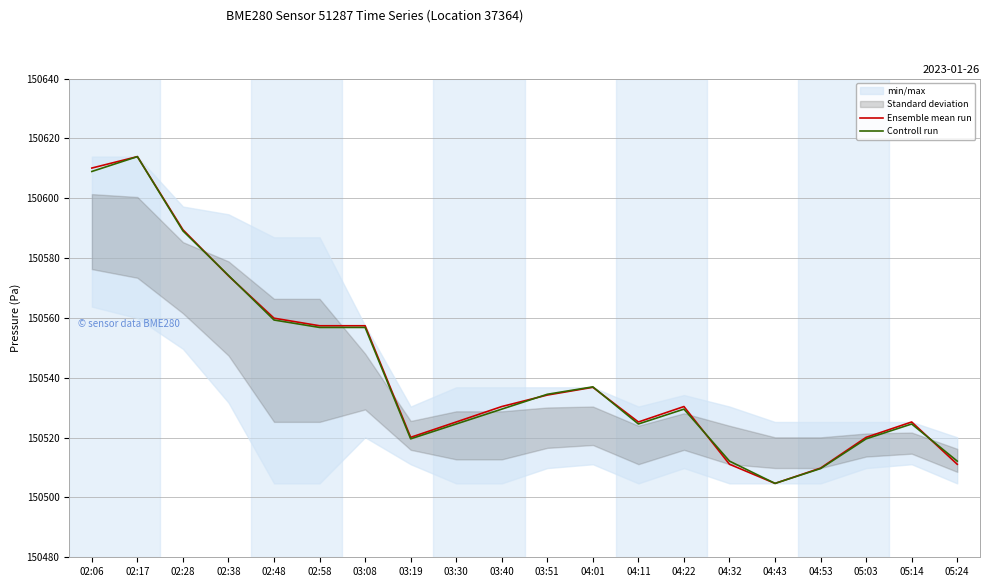

At 02:48, list the series in order from smallest to largest.

Controll run, Ensemble mean run